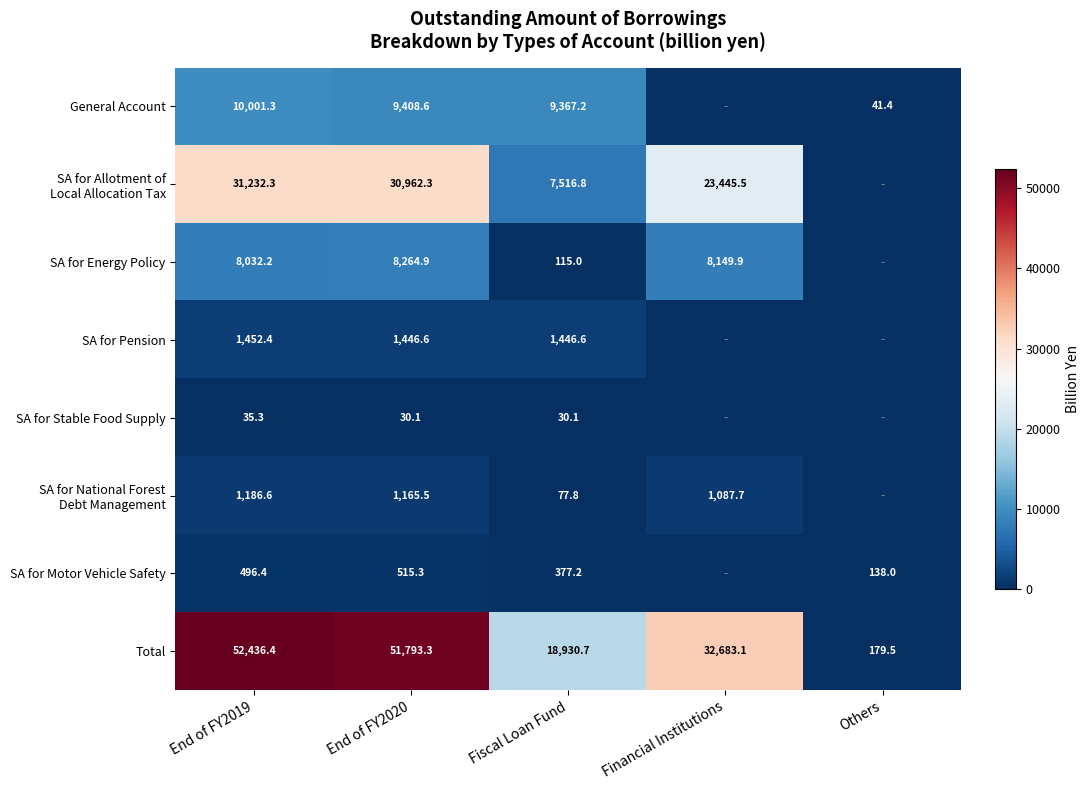

The SA for Motor Vehicle Safety series shows 649.8 at End of FY2019. True or false?

False